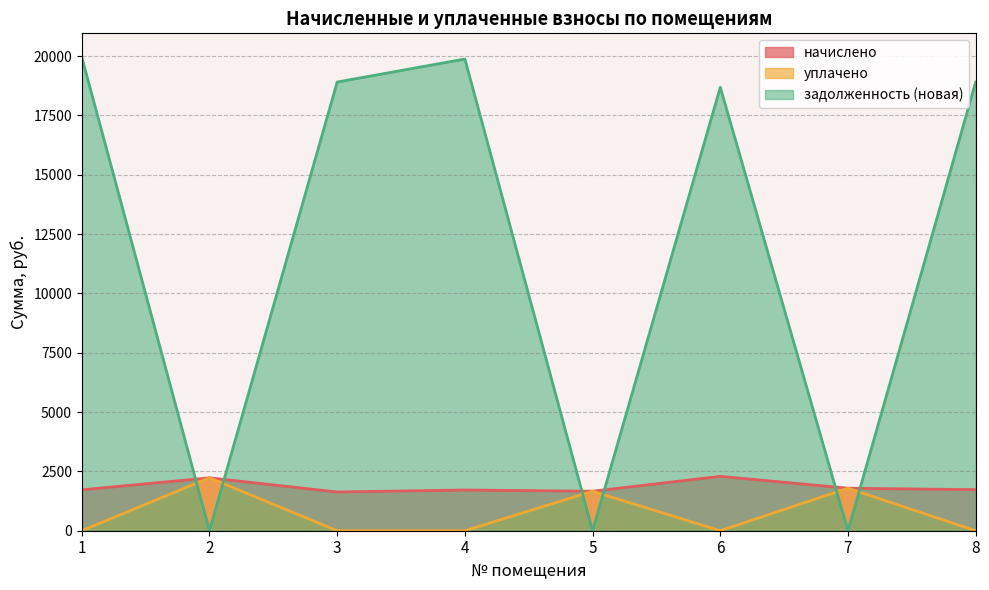

Does the chart display data point markers on the line(s)?

No